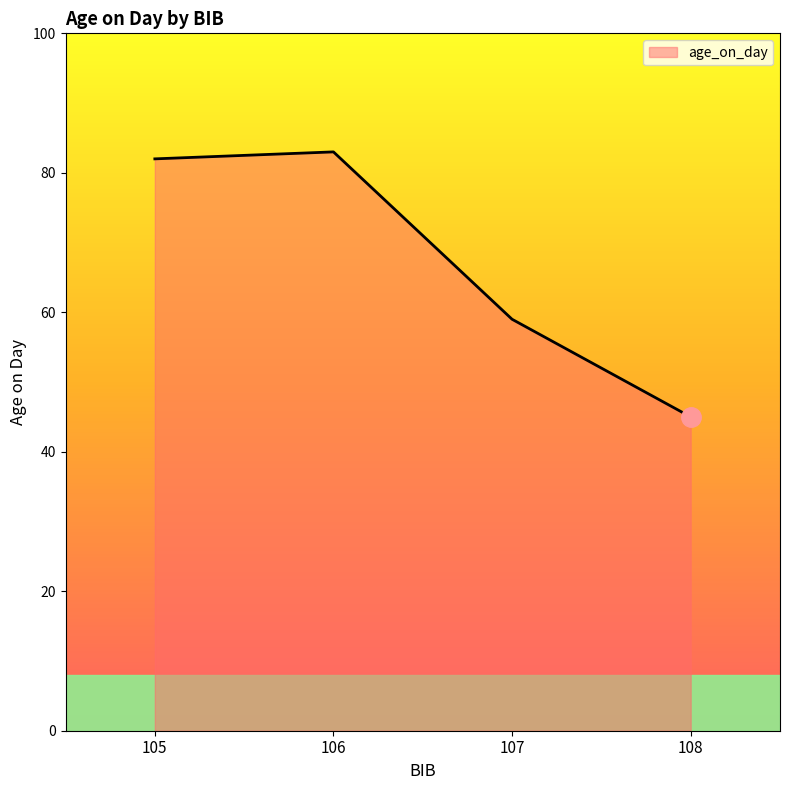

True or false: there are more than 1 points higher than both neighbors.

False